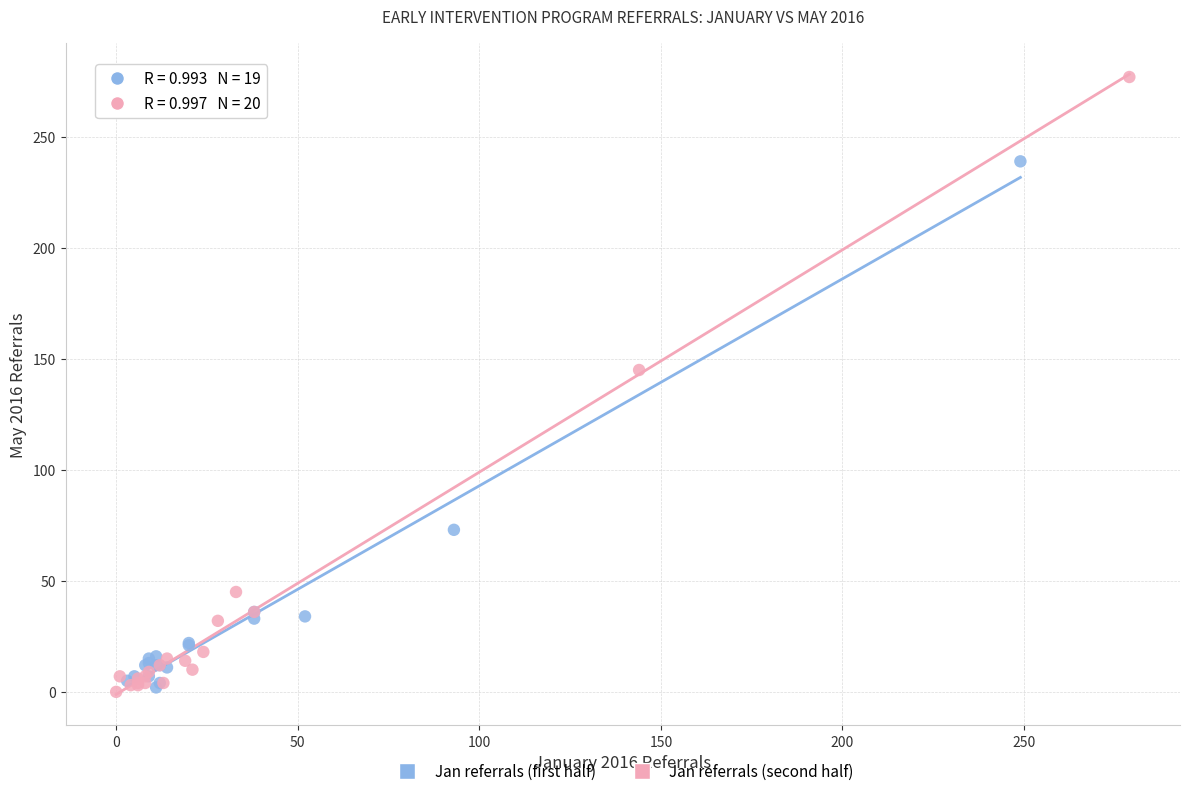

Which series has the widest spread of Y values?

Jan referrals (second half)